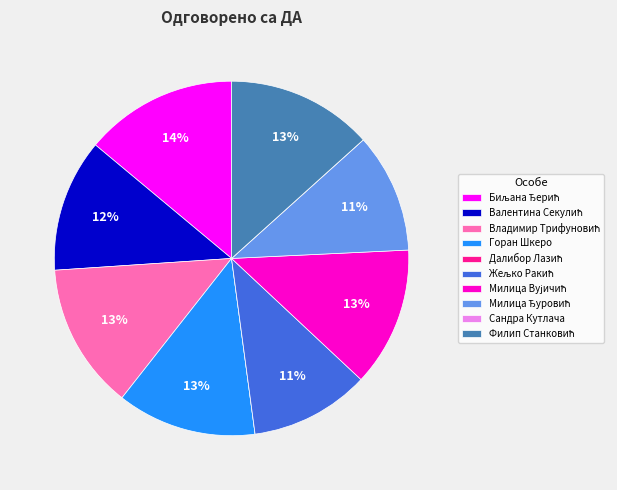

To the nearest percent, what is the difference between the largest and smallest slice percentages?

14%